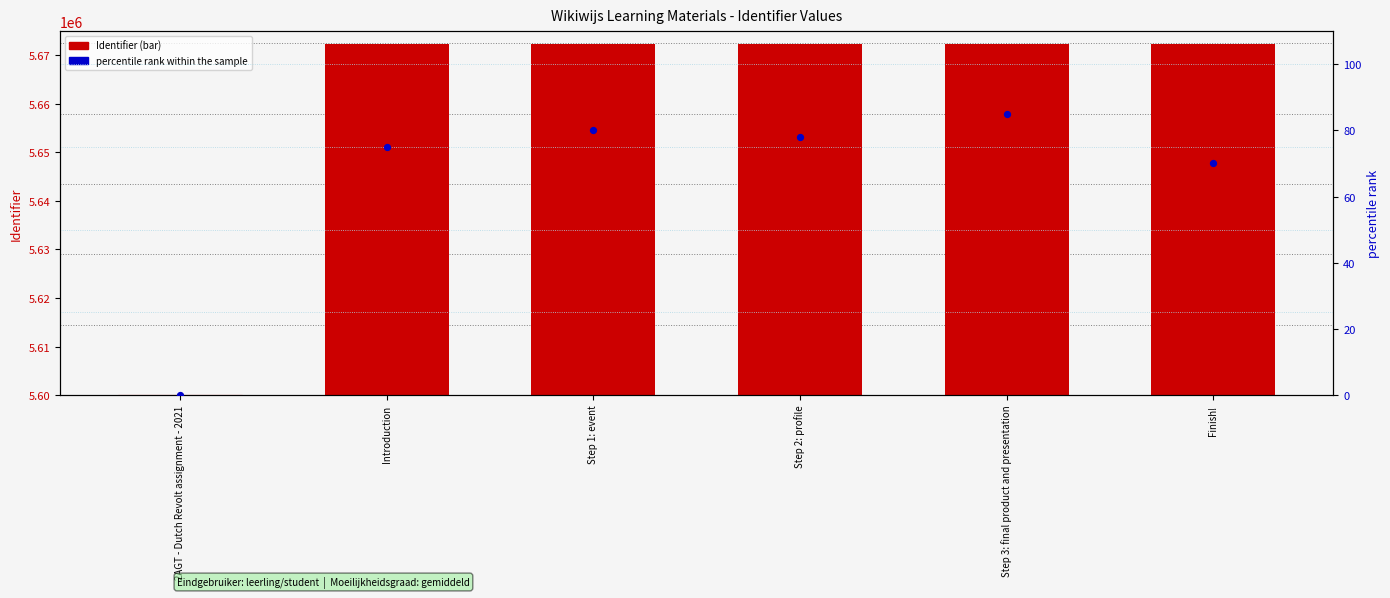

Which series reaches the maximum Y coordinate?

Identifier